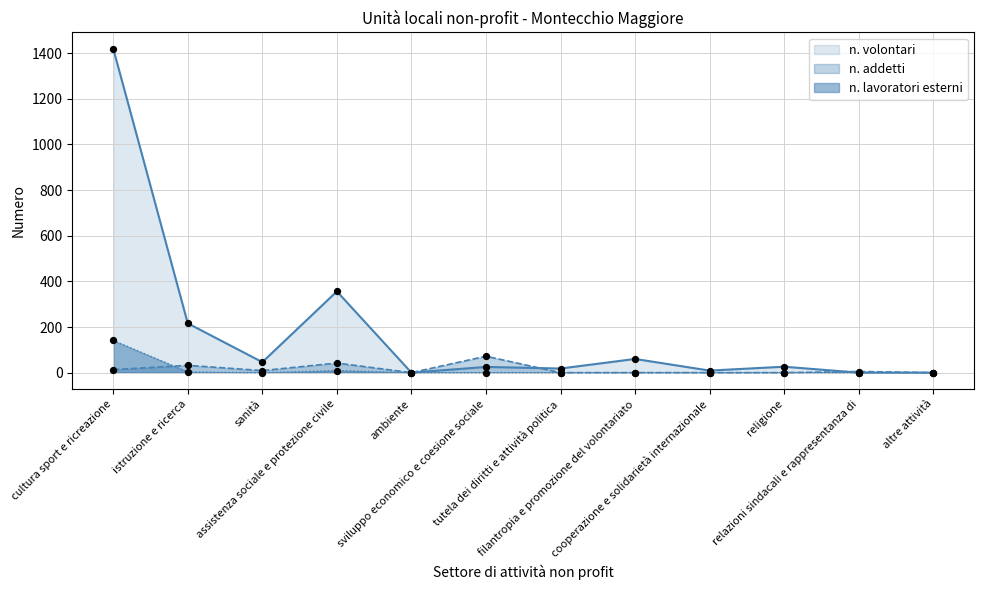

Which series has the largest total across all categories?

n. volontari